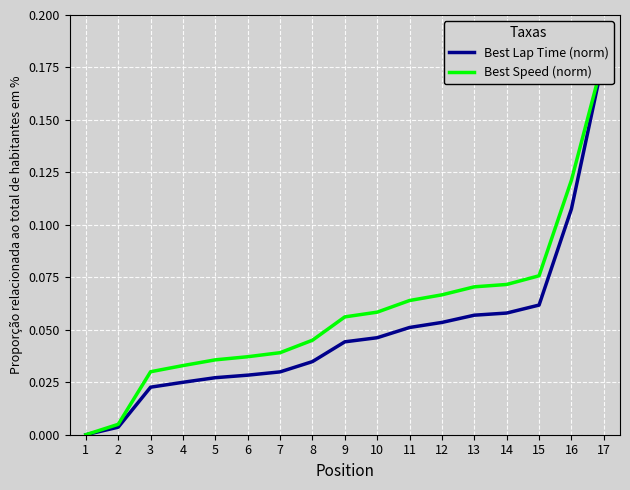

How many values in Best Speed (norm) are above zero?

16